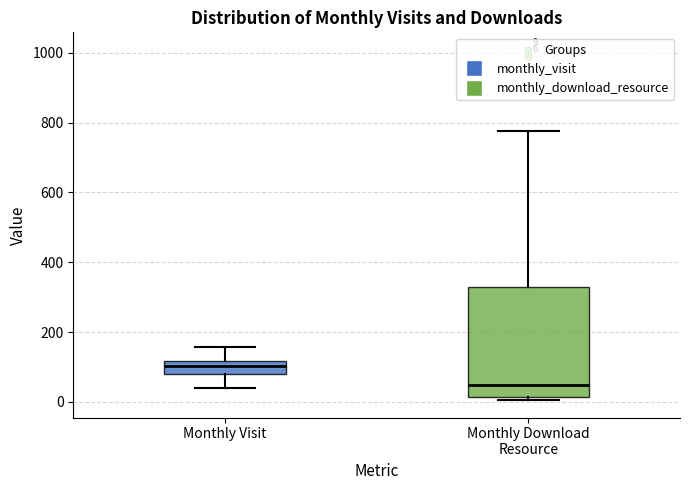

Which box is the tallest, from its lower edge to its upper edge?

Monthly Download Resource